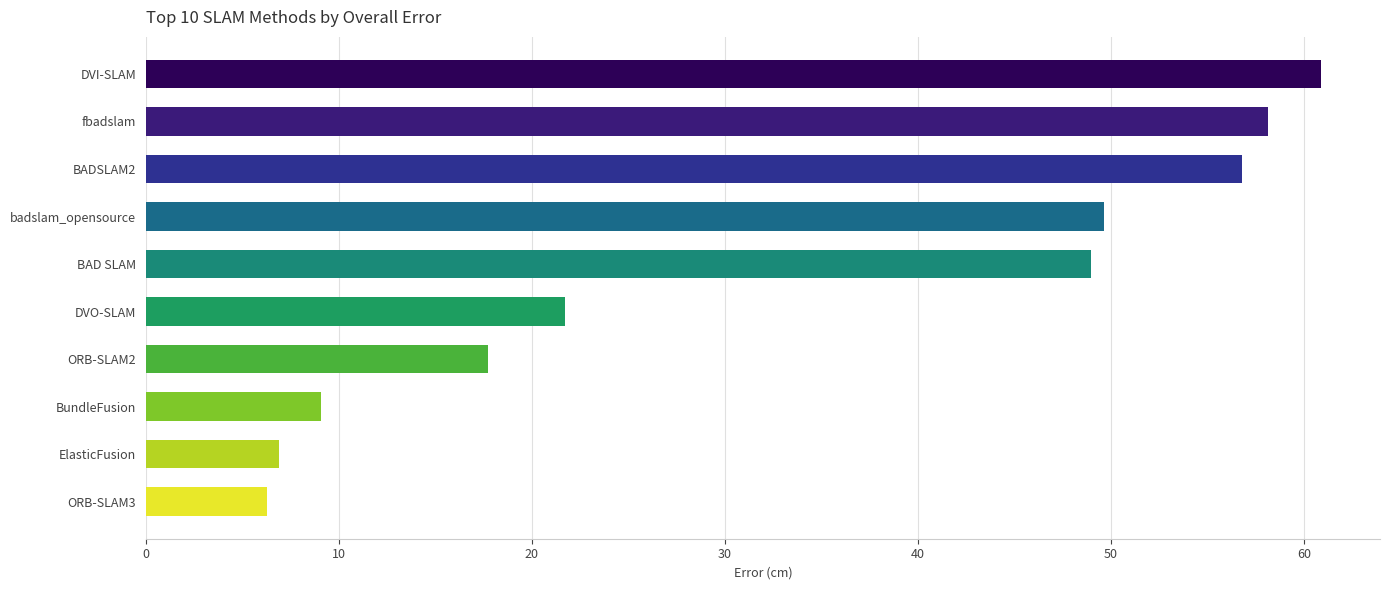

List the labels in order of value, largest first.

DVI-SLAM, fbadslam, BADSLAM2, badslam_opensource, BAD SLAM, DVO-SLAM, ORB-SLAM2, BundleFusion, ElasticFusion, ORB-SLAM3